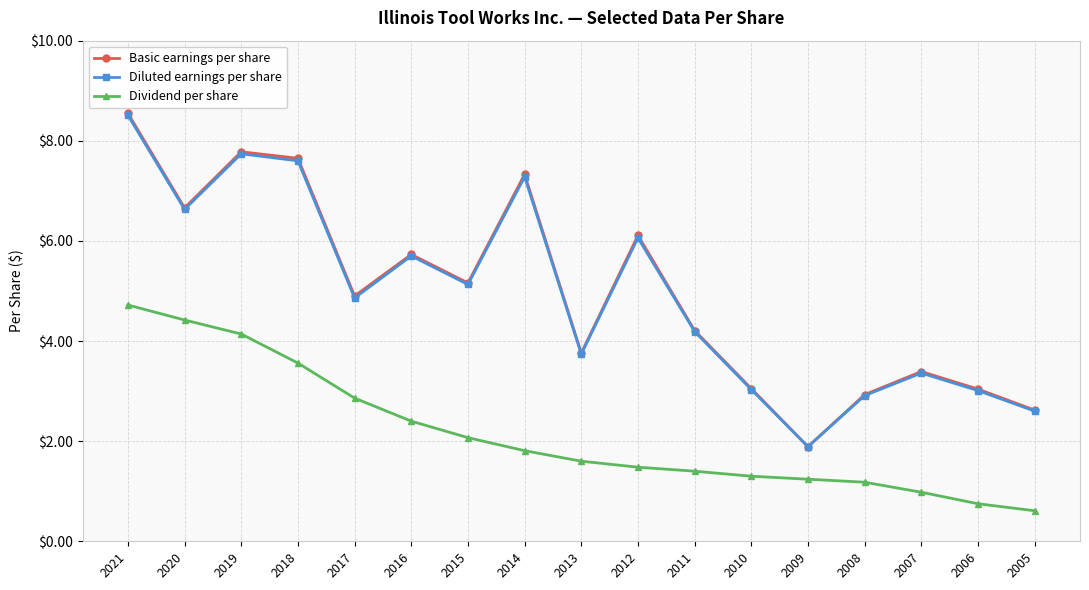

Is it true that Dividend per share equals 1.4 at 2011?

True